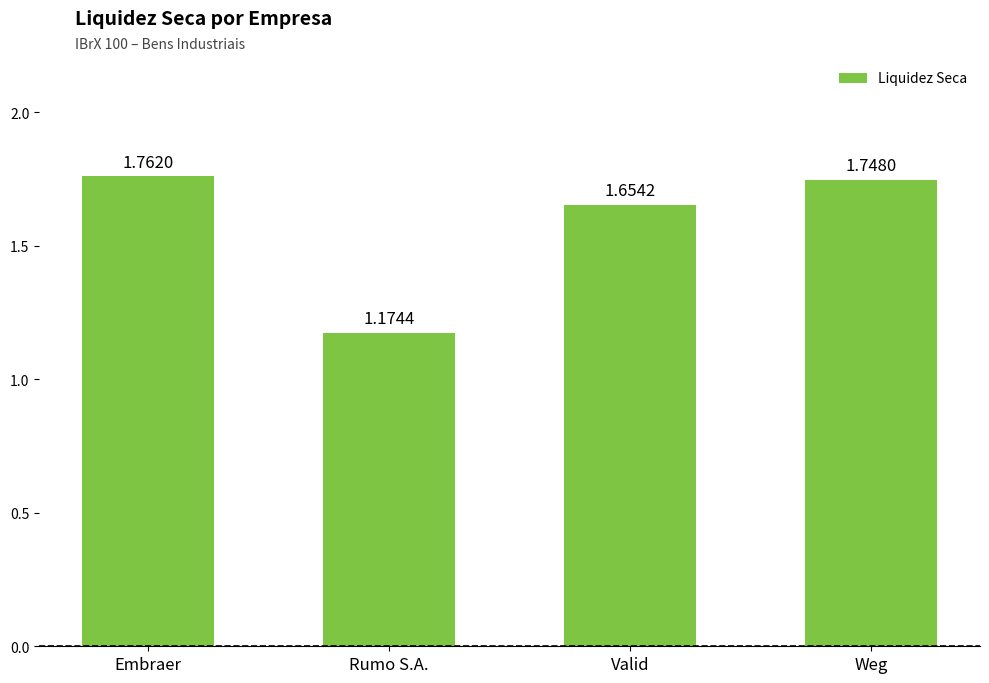

How many bars are there in total?

4